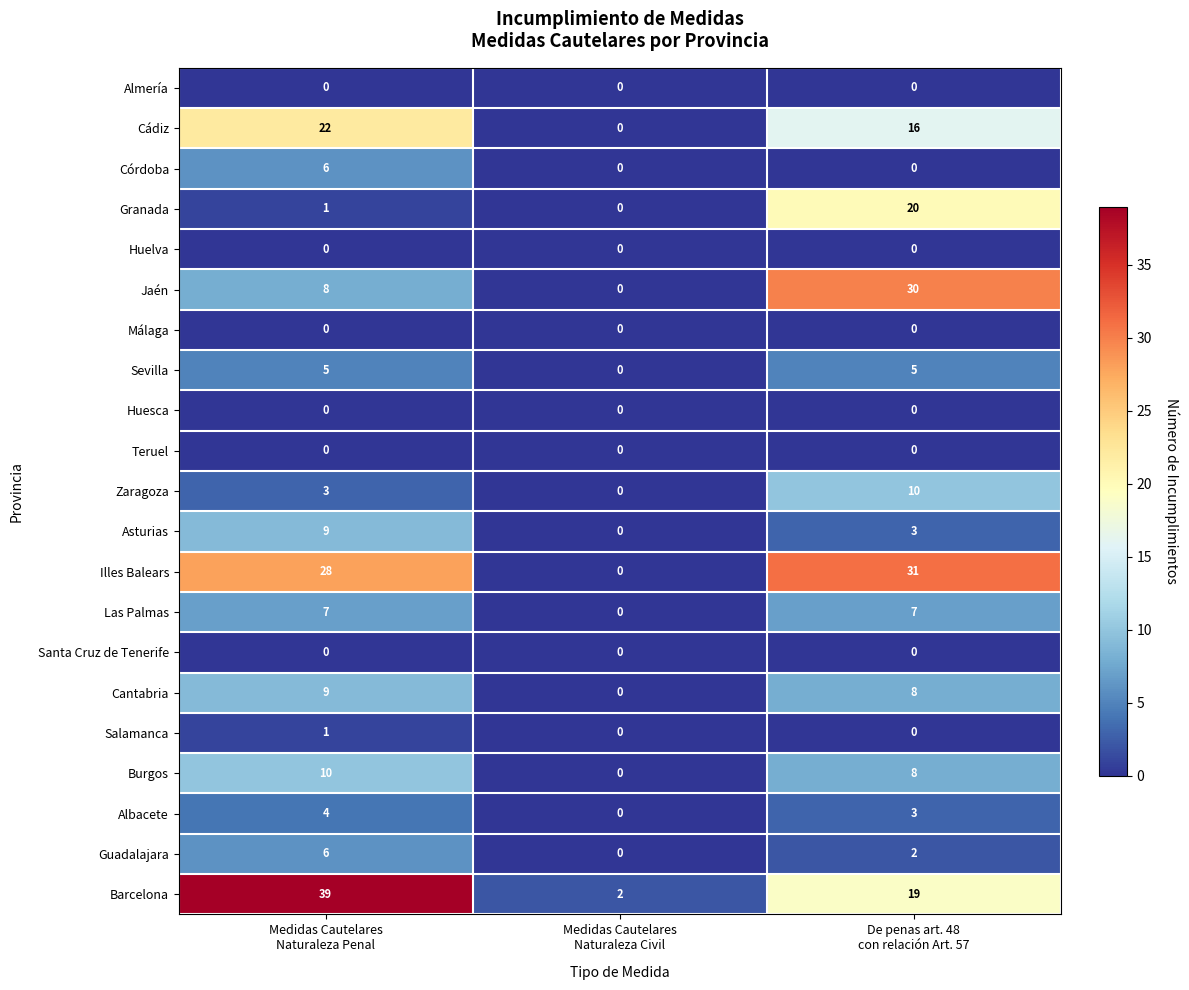

Which series changed the most between Medidas Cautelares
Naturaleza Civil and De penas art. 48
con relación Art. 57?

Illes Balears